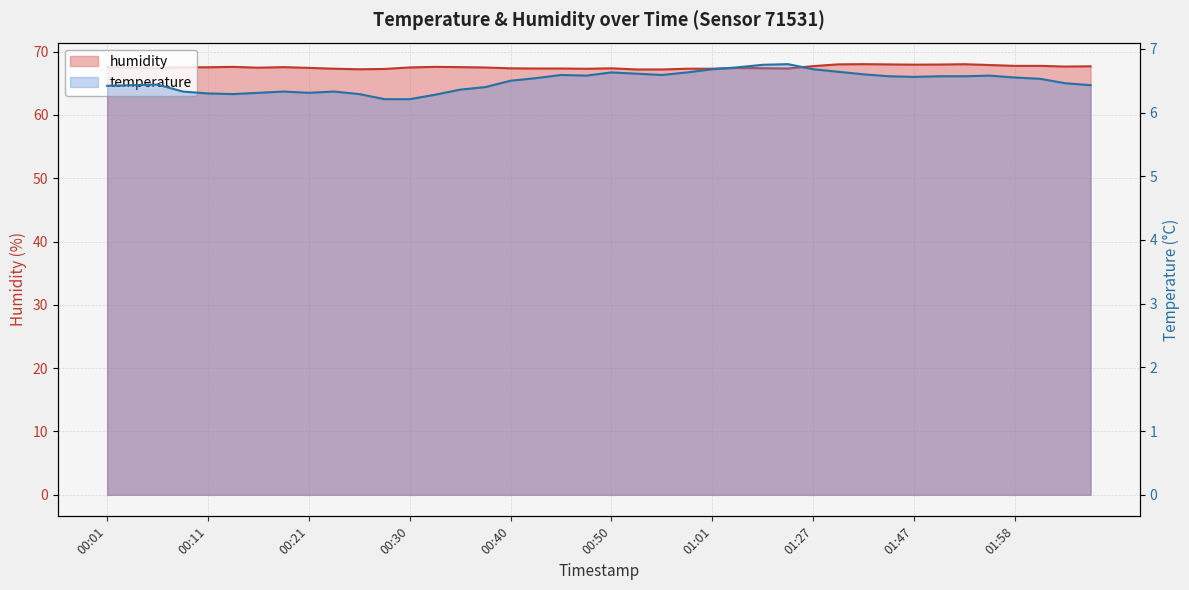

True or false: humidity has more than 1 points higher than both neighbors.

True